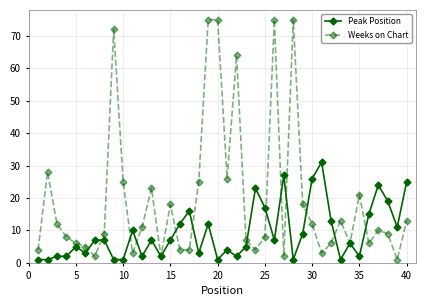

How many lines are shown in the chart?

2